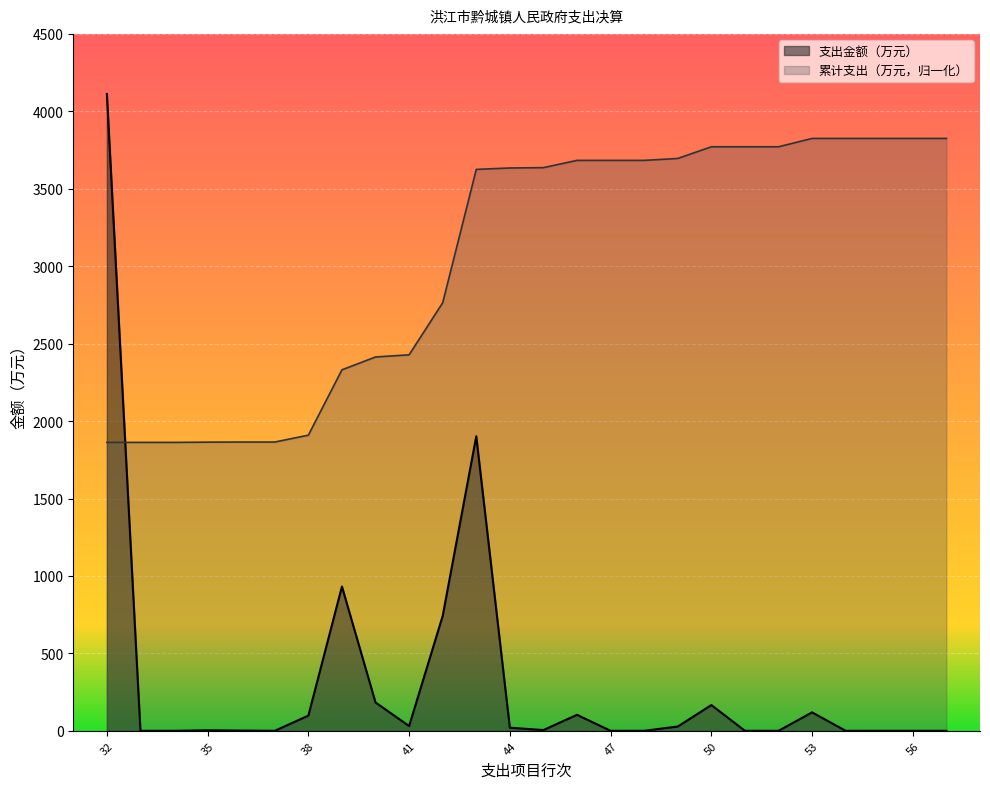

Rank the series at 38 from highest to lowest value.

累计支出（万元，归一化）, 支出金额（万元）